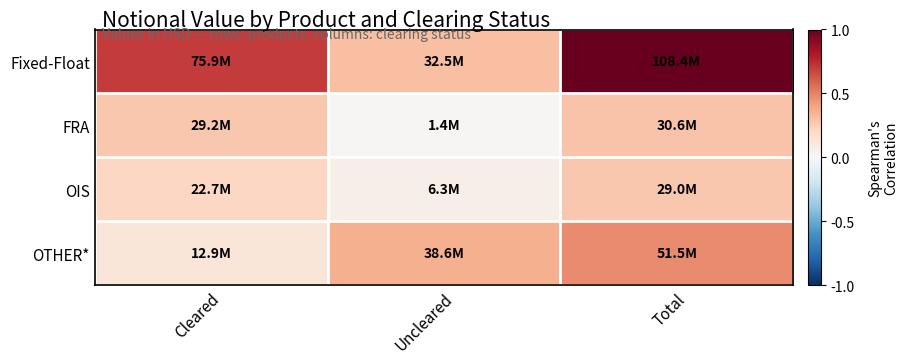

List the series in order of their peak value, lowest first.

OIS, FRA, OTHER*, Fixed-Float